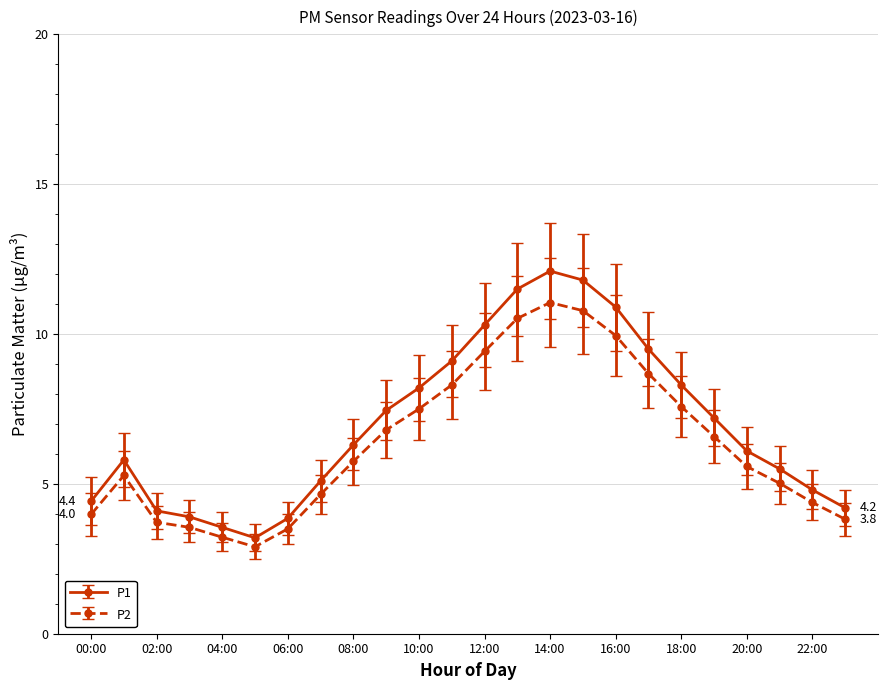

List the series in order of their peak value, lowest first.

P2, P1